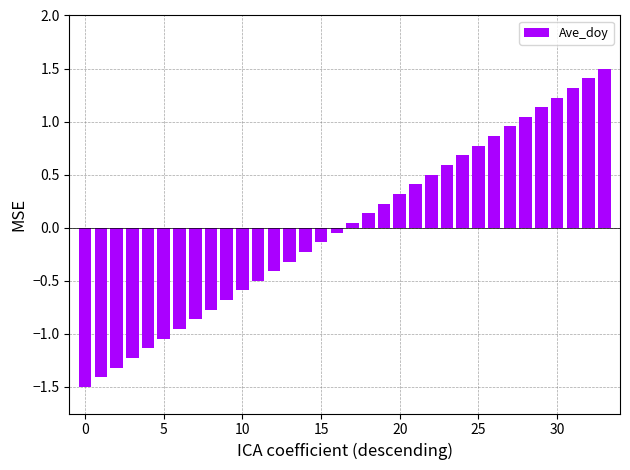

What is the value of the 19th bar from the left?

0.1